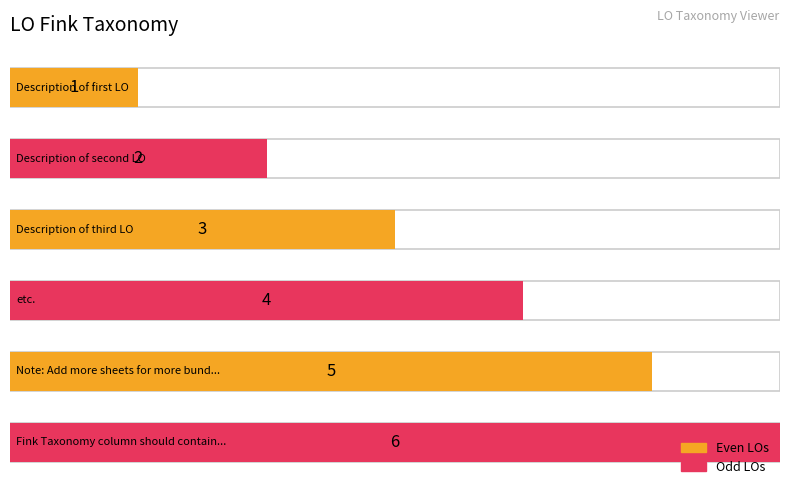

What is the average value?

4